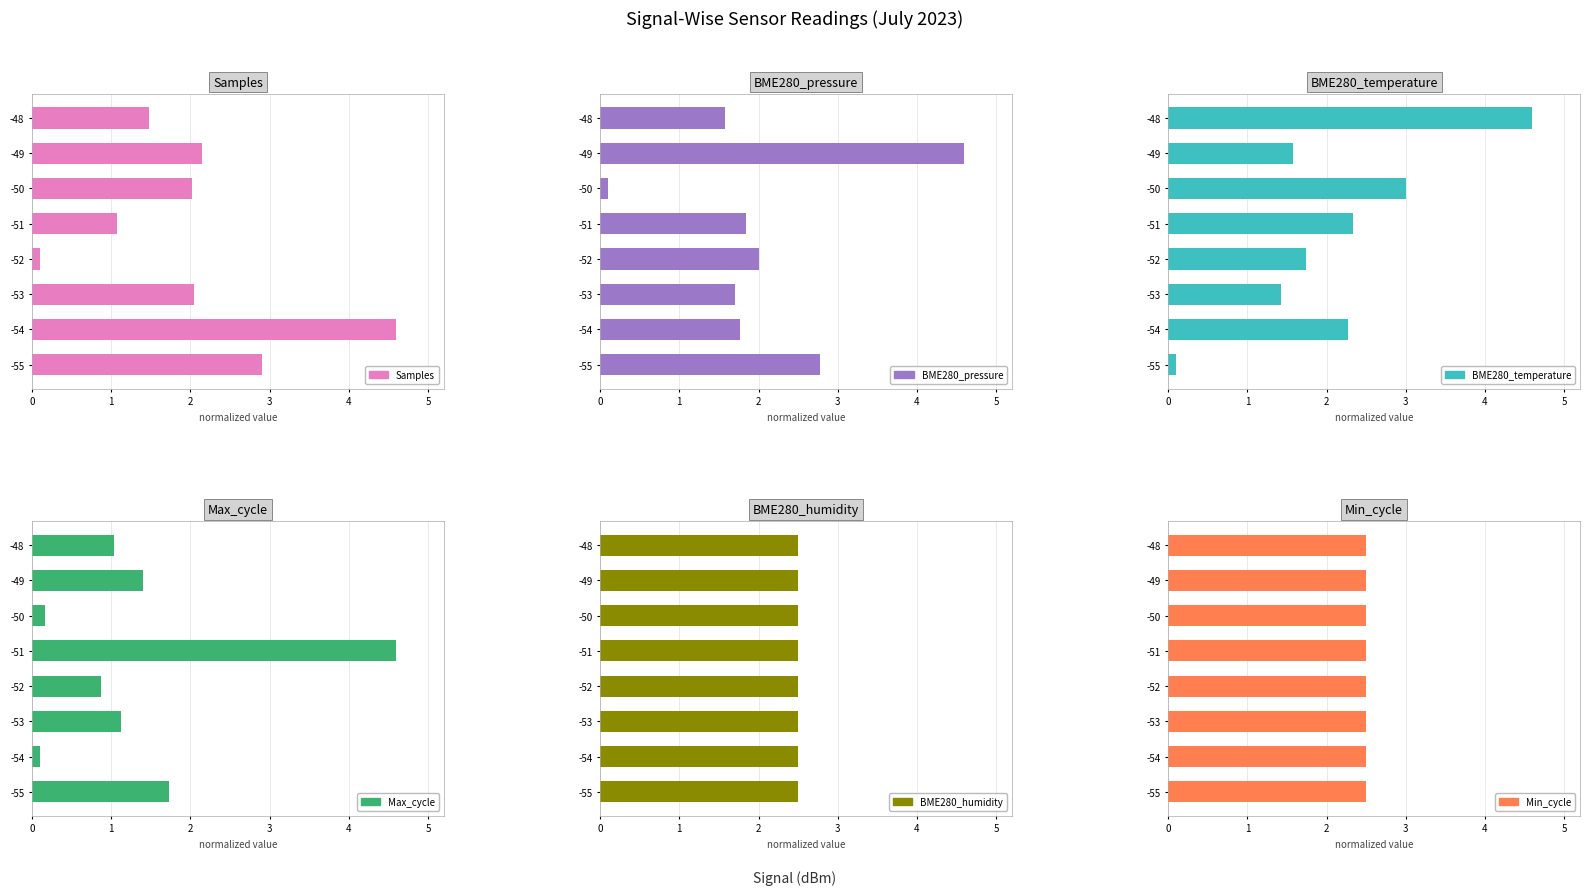

The Min_cycle series shows 0.4 at 5. True or false?

False